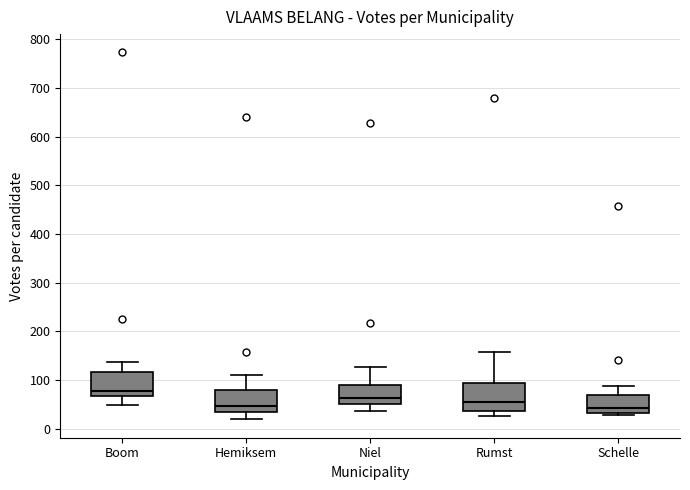

Reading left to right, transcribe this box plot: for each box, give where its median line is, the range the box spans, and where its two whiskers end, as read against the y-axis. The values are not printed on the chart, so give them approximately, as read against the axis.

Boom: median 80, box 70 to 120, whiskers 50 to 140
Hemiksem: median 50, box 30 to 80, whiskers 20 to 110
Niel: median 60, box 50 to 90, whiskers 40 to 130
Rumst: median 50, box 40 to 90, whiskers 30 to 160
Schelle: median 40, box 30 to 70, whiskers 30 (just below the box's lower edge) to 90